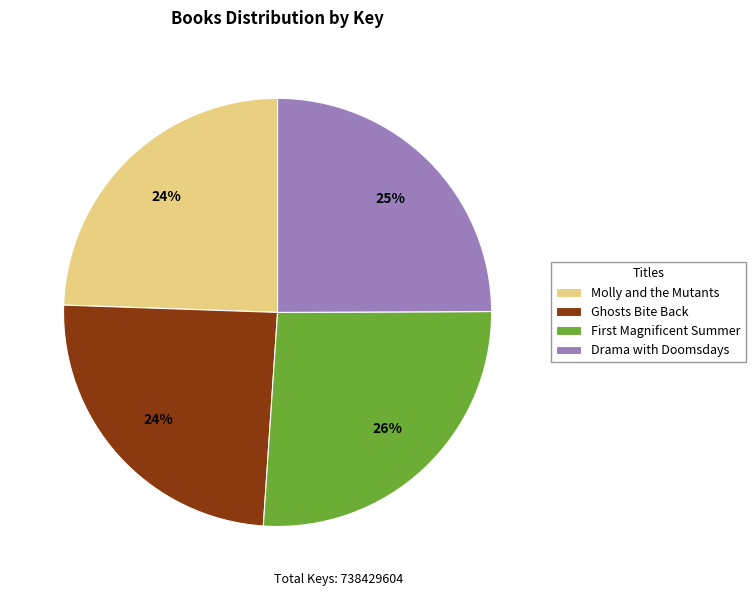

How many slices are in this pie chart?

4